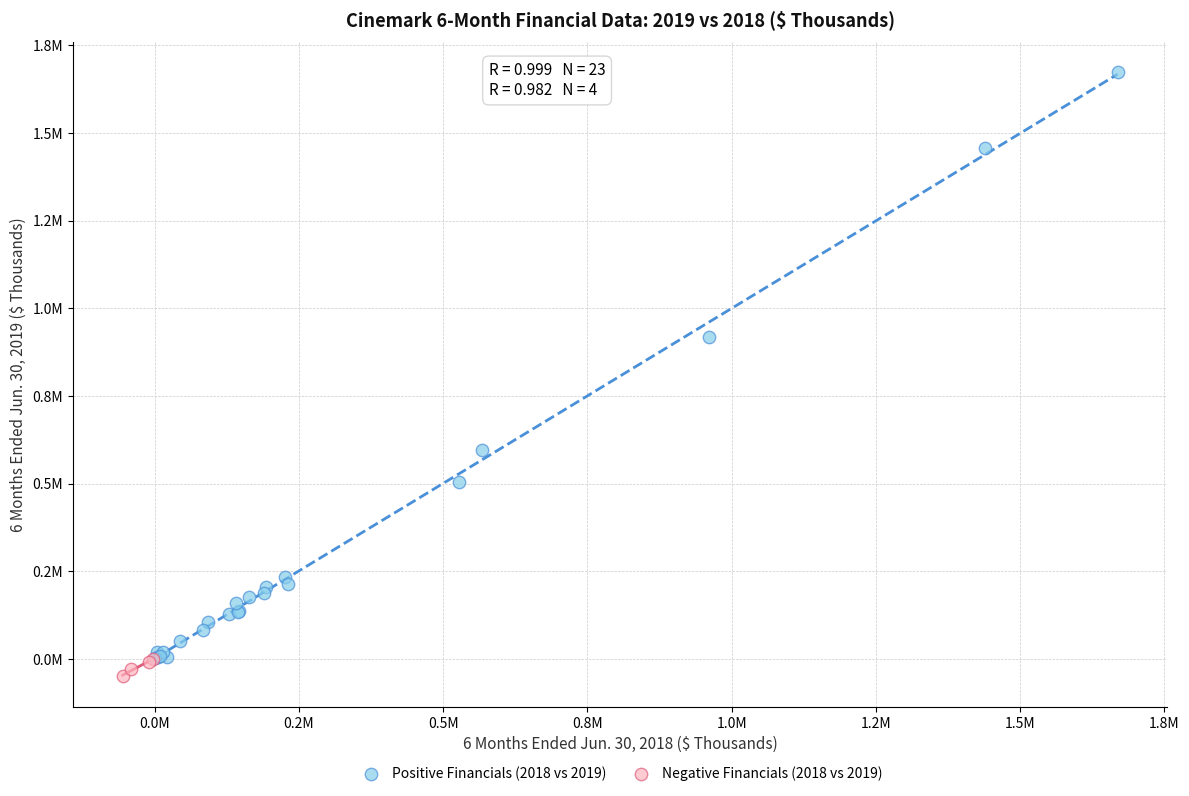

What are all the series names shown in the legend?

Positive Financials (2018 vs 2019), Negative Financials (2018 vs 2019)